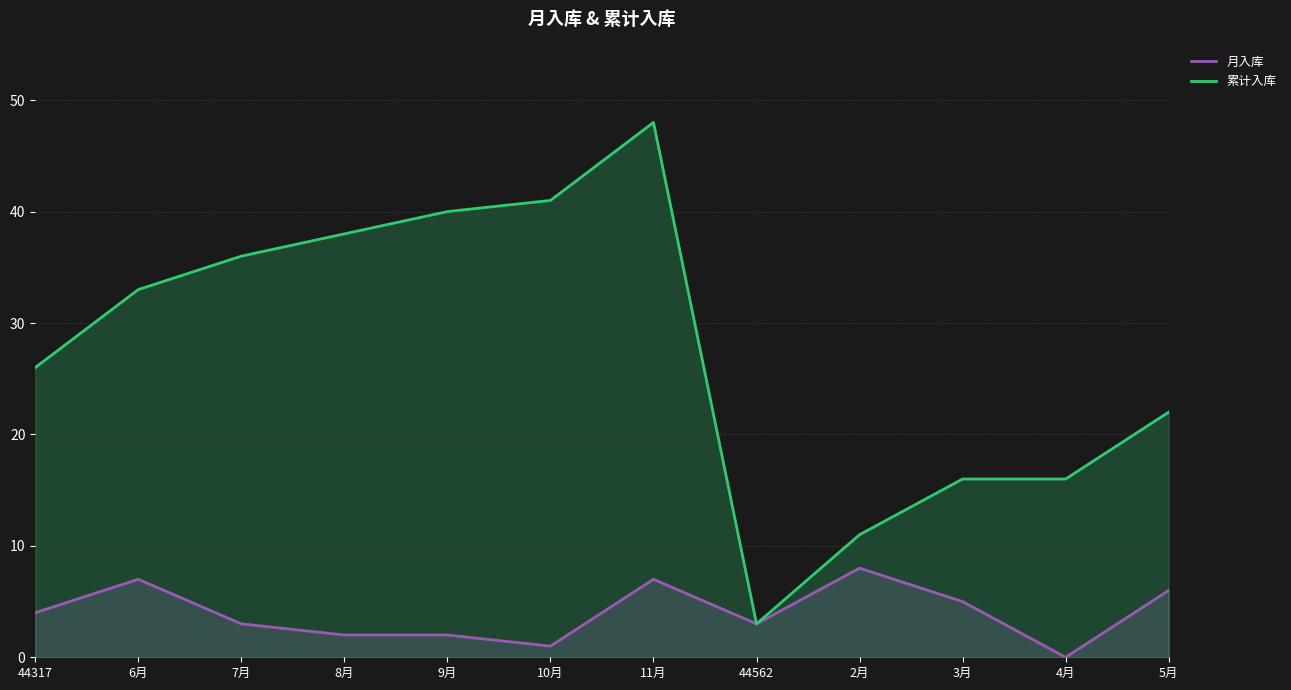

What is the difference between the 累计入库 values at 3月 and 44317?

10